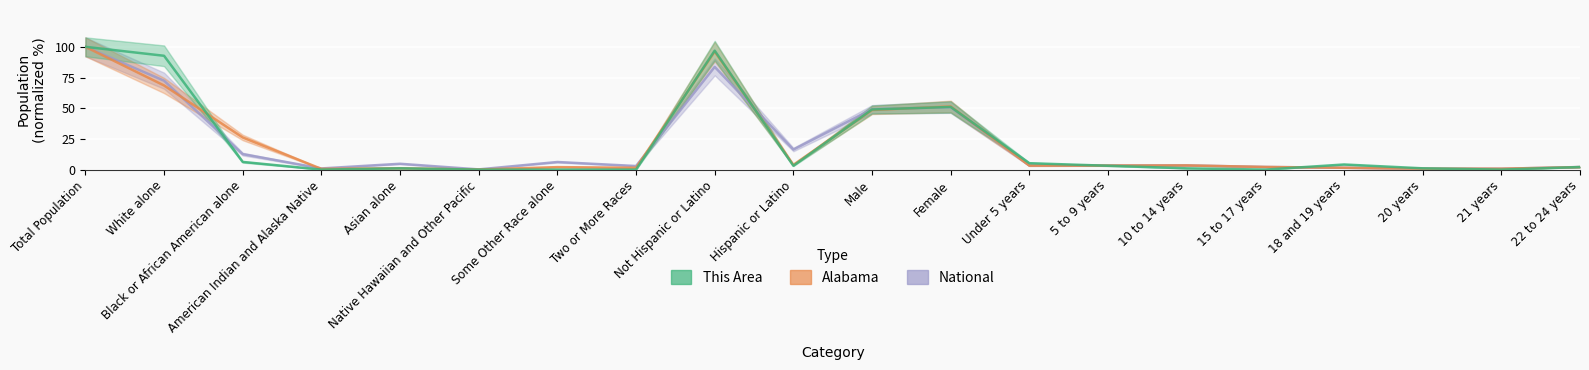

Where is the first local minimum for National?

American Indian and Alaska Native